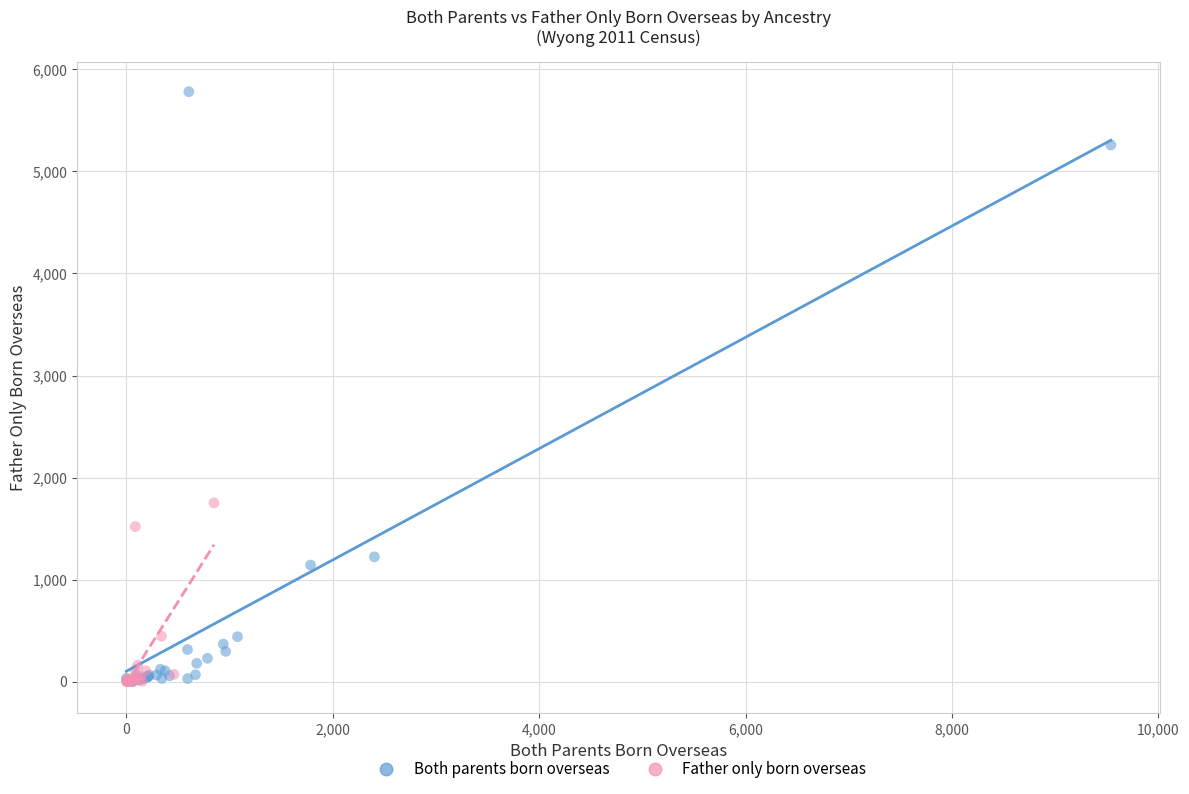

Which series has the largest Y range (max minus min)?

Both parents born overseas